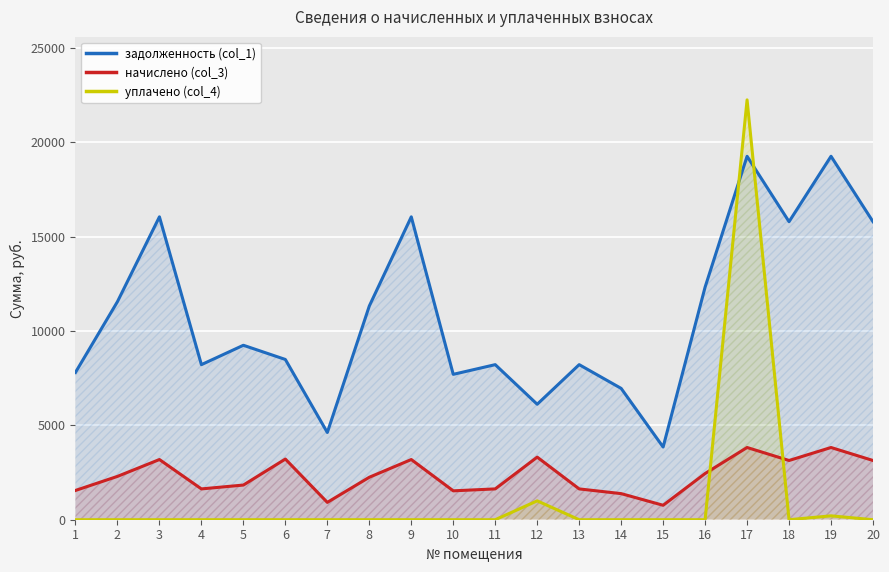

The уплачено (col_4) series shows 0.0 at 20. True or false?

True